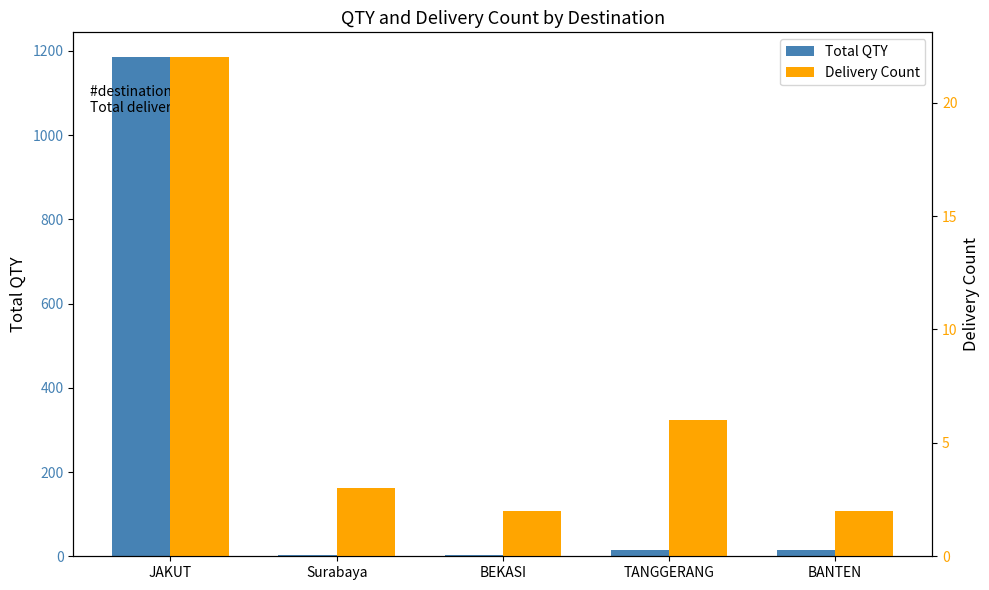

What is the difference between the maximum and second lowest values in the Total QTY series?

1182